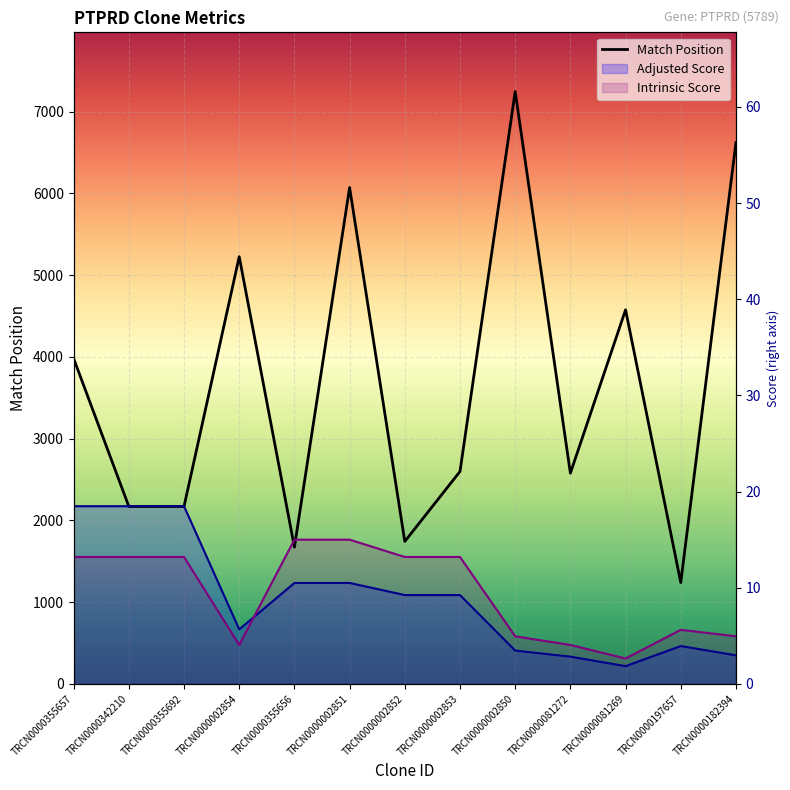

What is the minimum value shown in the chart?

217.4